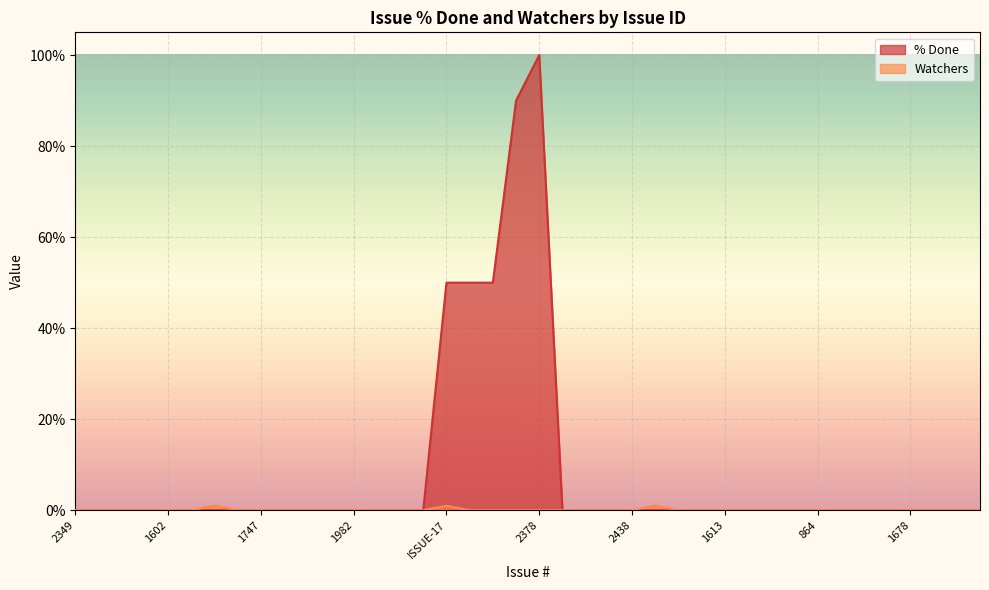

Does the chart display data point markers on the line(s)?

No